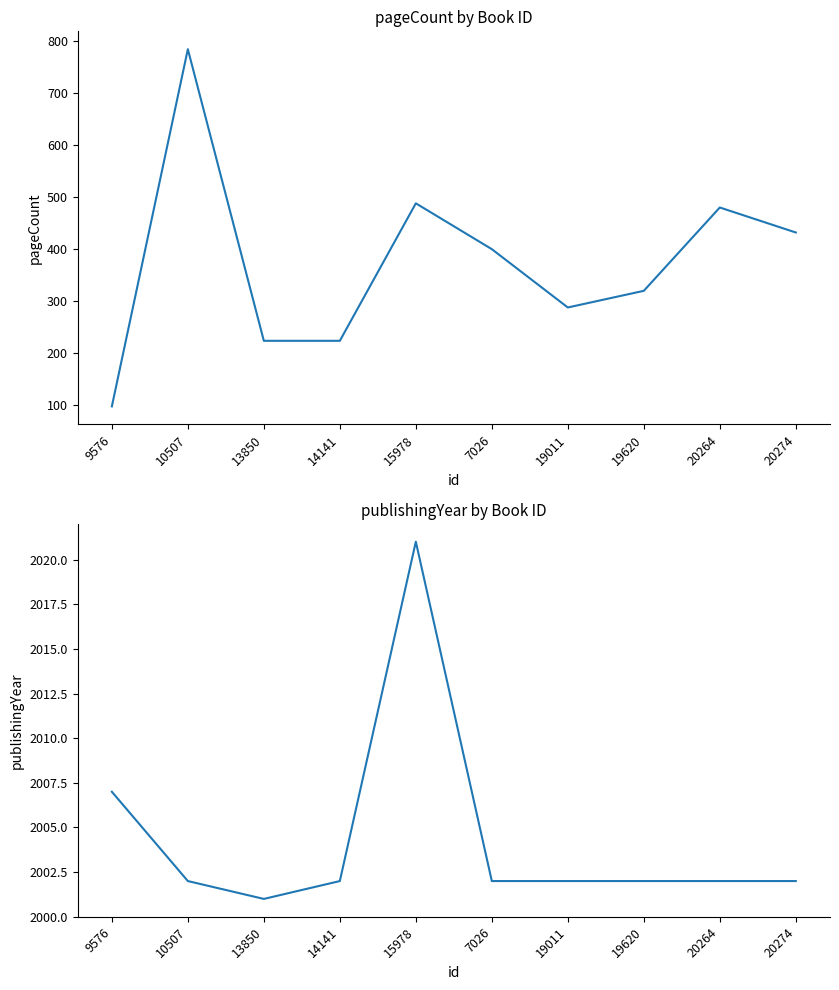

True or false: publishingYear and pageCount cross at least once.

False